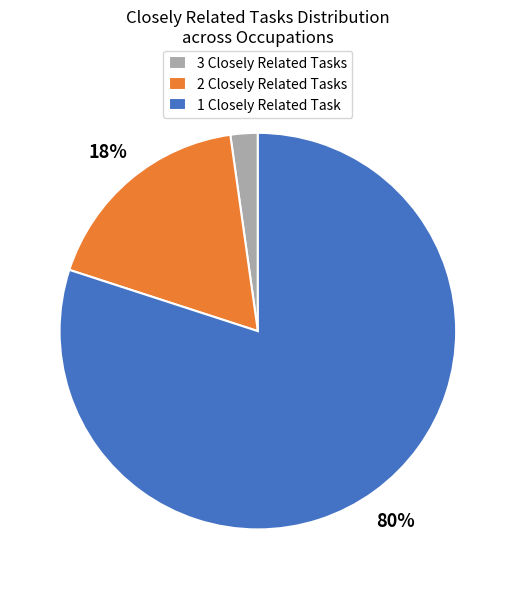

Between 3 and 1, which is larger?

1